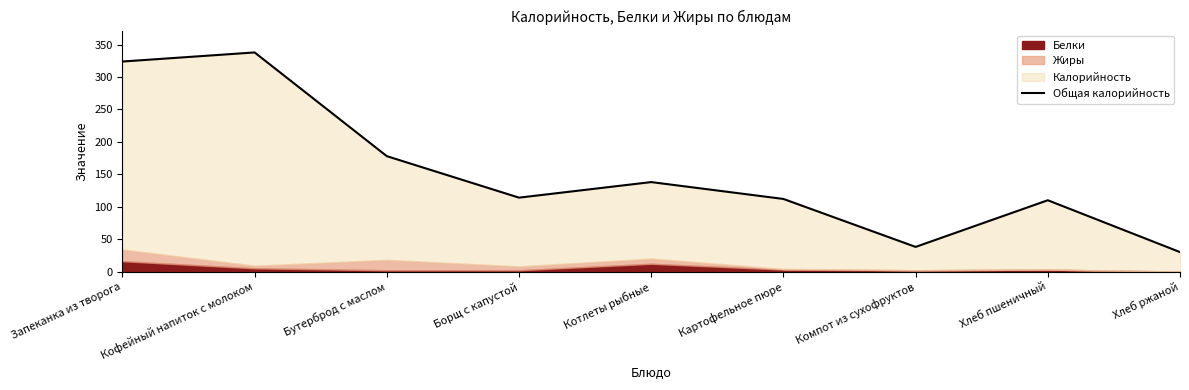

Between Кофейный напиток с молоком and Борщ с капустой, which is larger?

Кофейный напиток с молоком